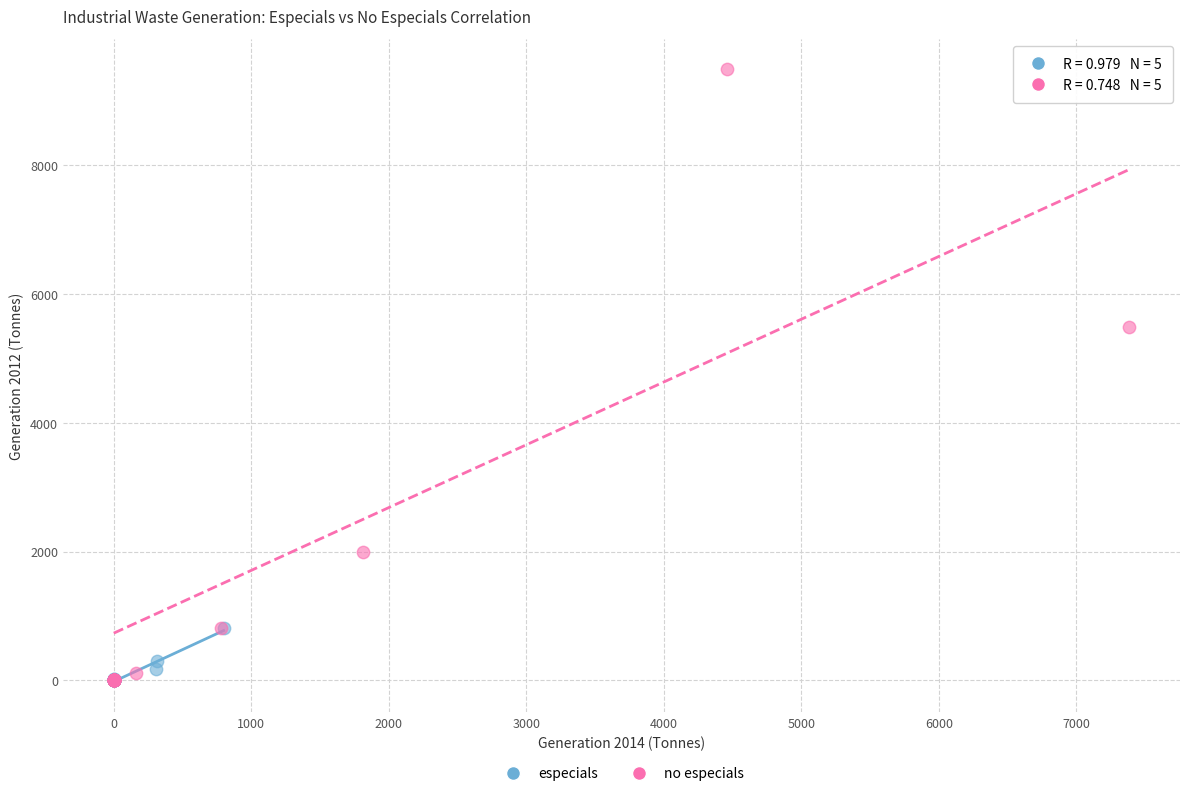

Which series contains the highest Y value?

no especials